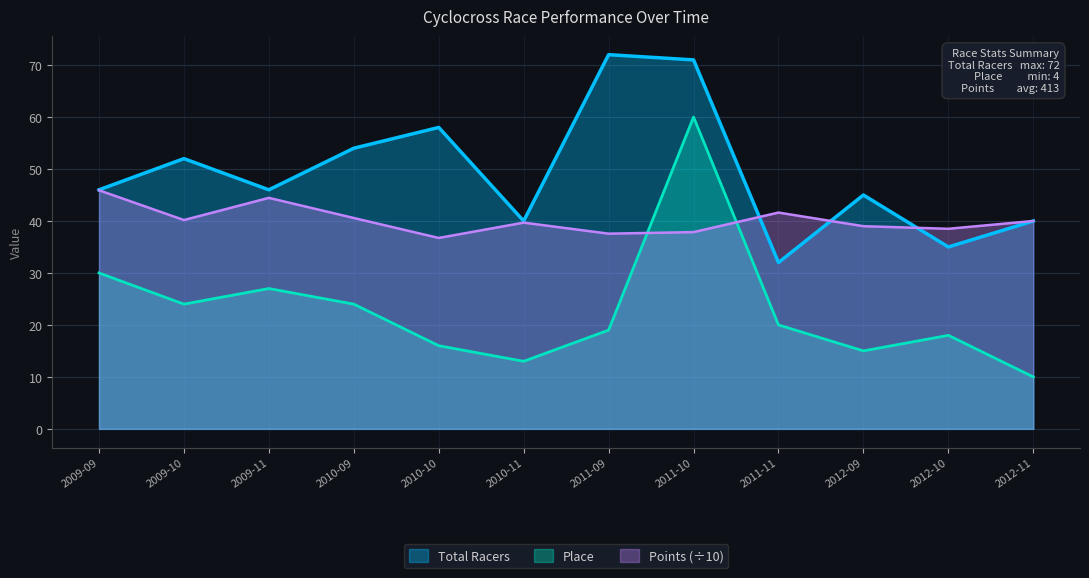

Between which two adjacent categories do Place and Points first intersect?

2011-09 and 2011-10